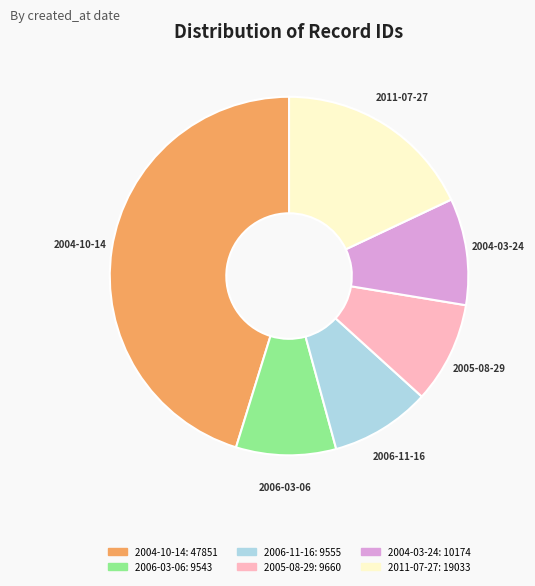

Does any single category account for the majority?

No